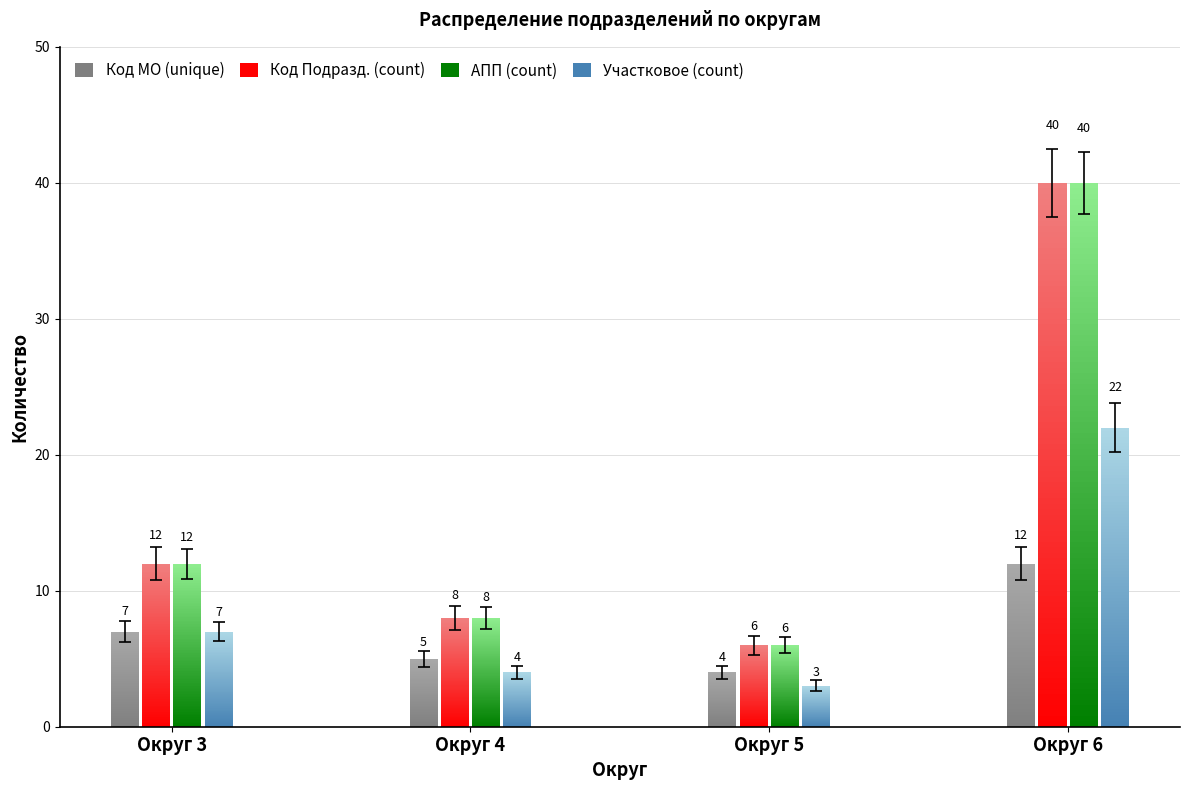

At which category is the sum across all series the highest?

Округ 6